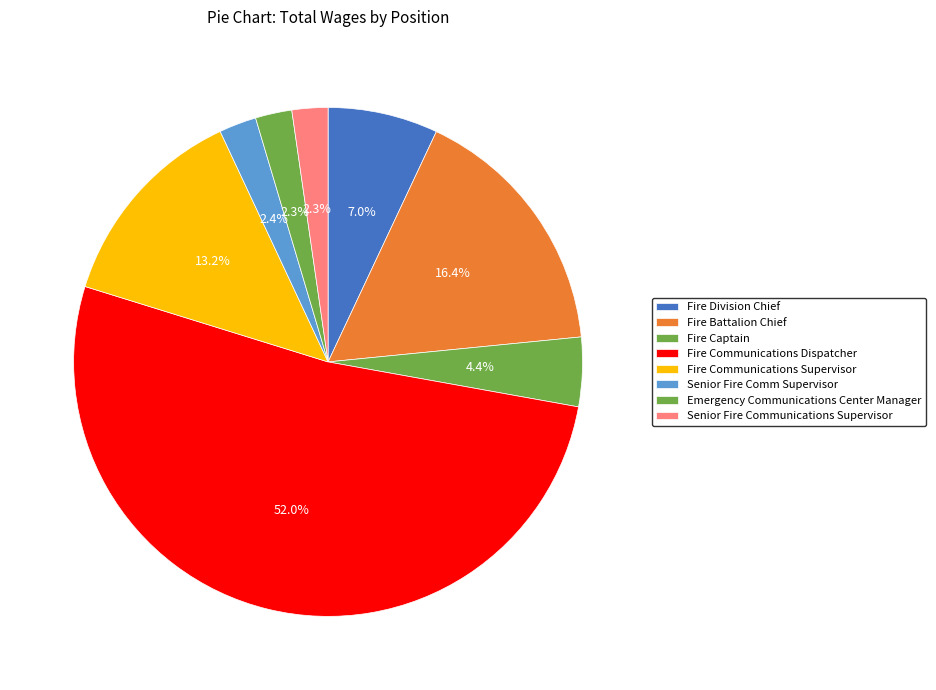

Count the number of slices in the pie.

8